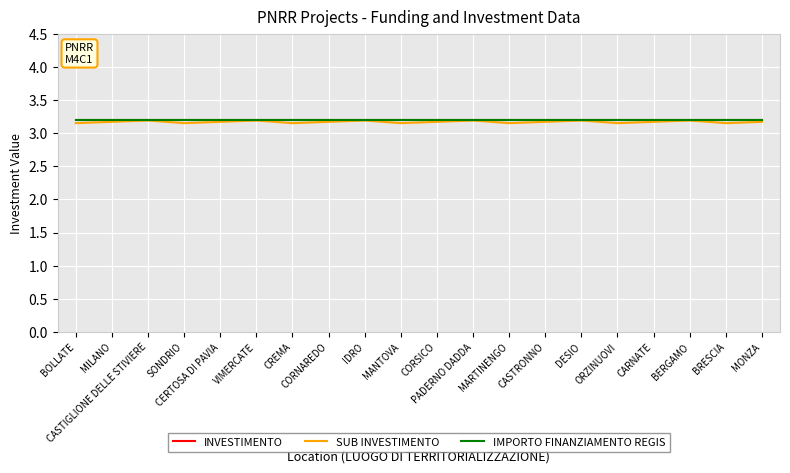

What is the label of the 7th point from the right?

CASTRONNO